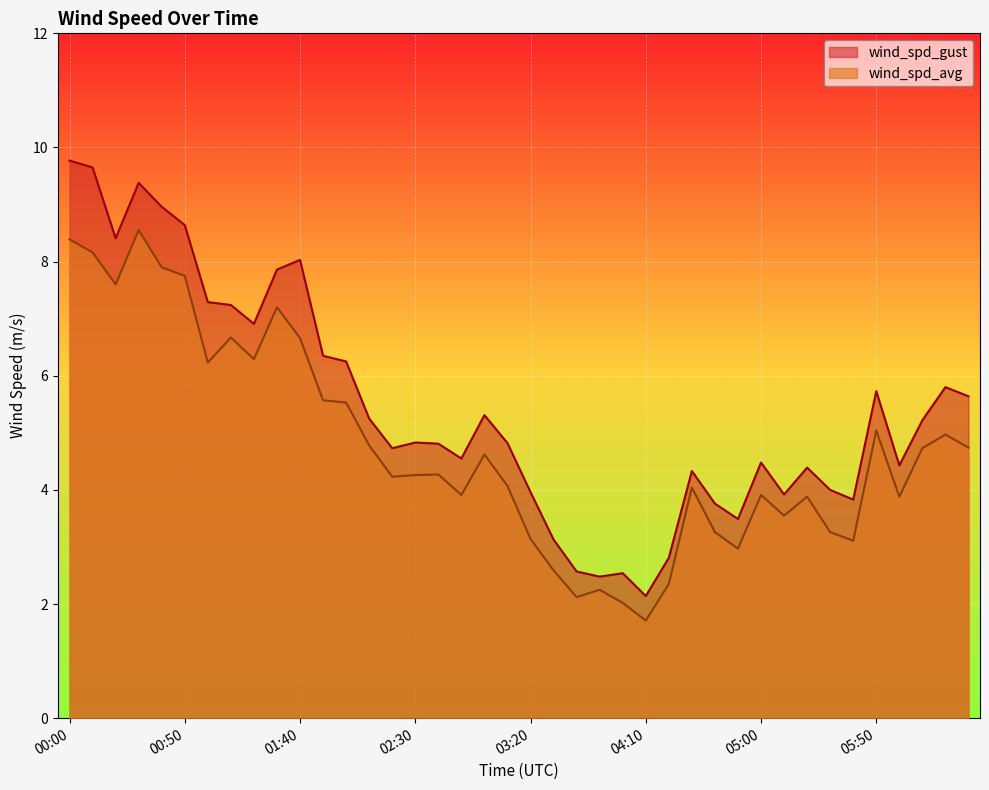

How many interior local valleys does the wind_spd_gust series have?

10